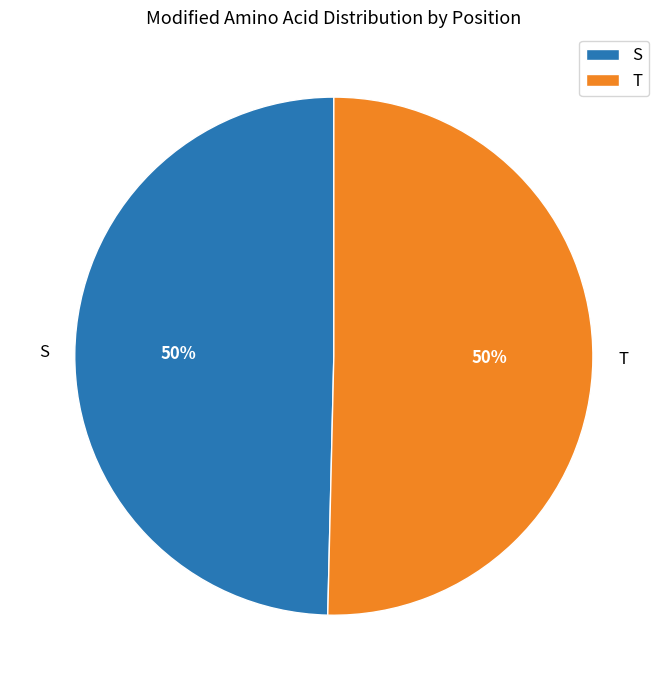

What is the ratio of the value at S to the value at T?

1.0